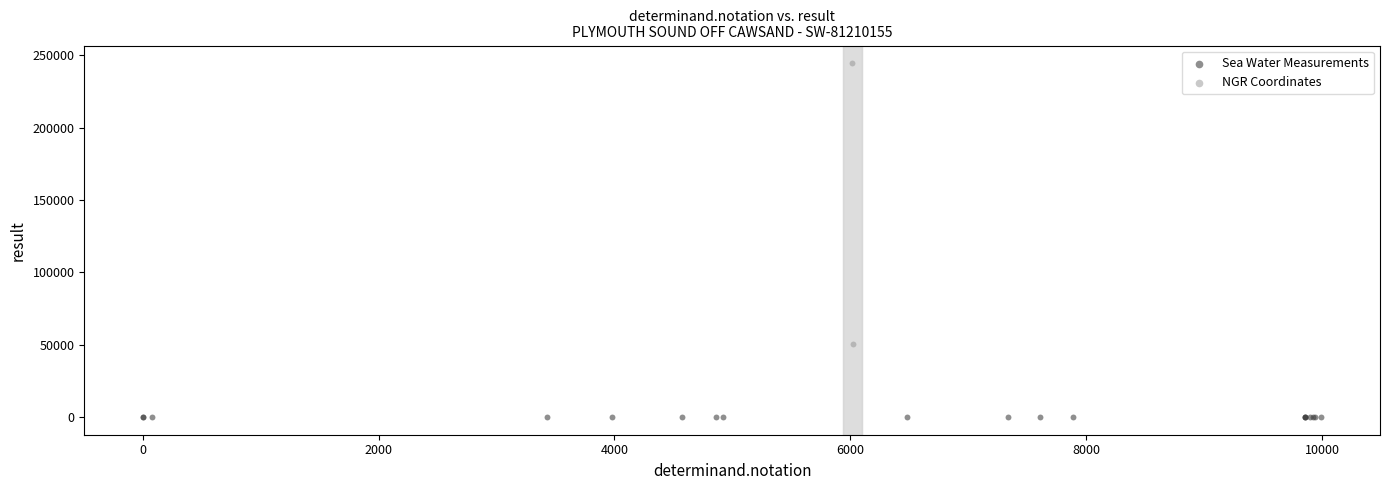

Which series reaches the minimum Y coordinate?

Sea Water Measurements